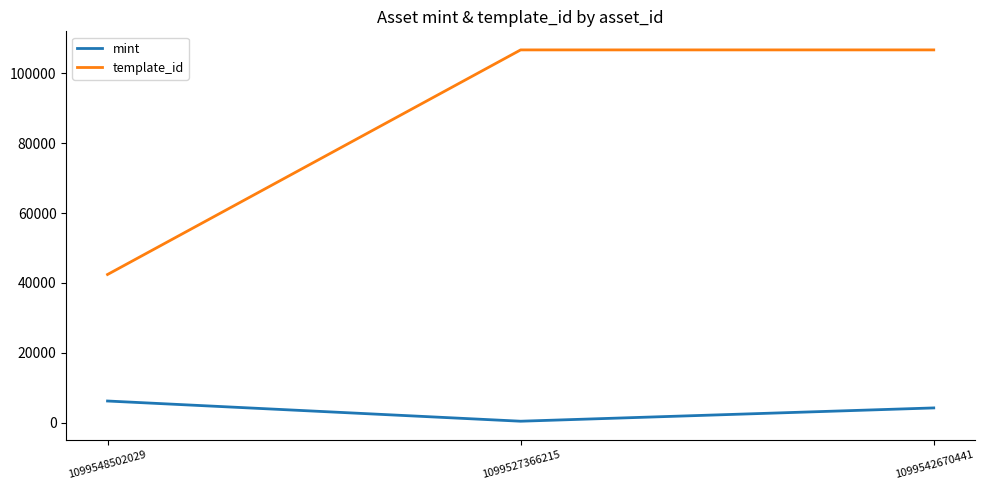

Rank the series at 1099527366215 from highest to lowest value.

template_id, mint